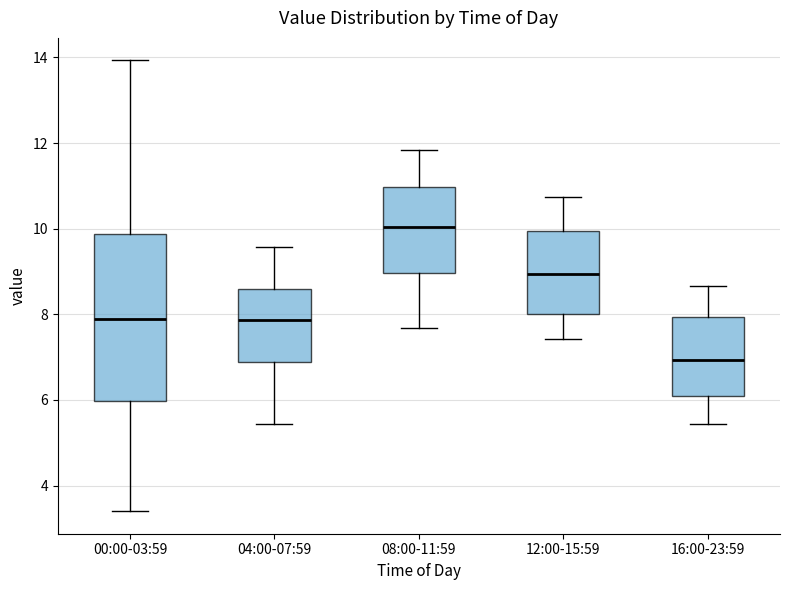

Which box's median line is the lowest?

16:00-23:59